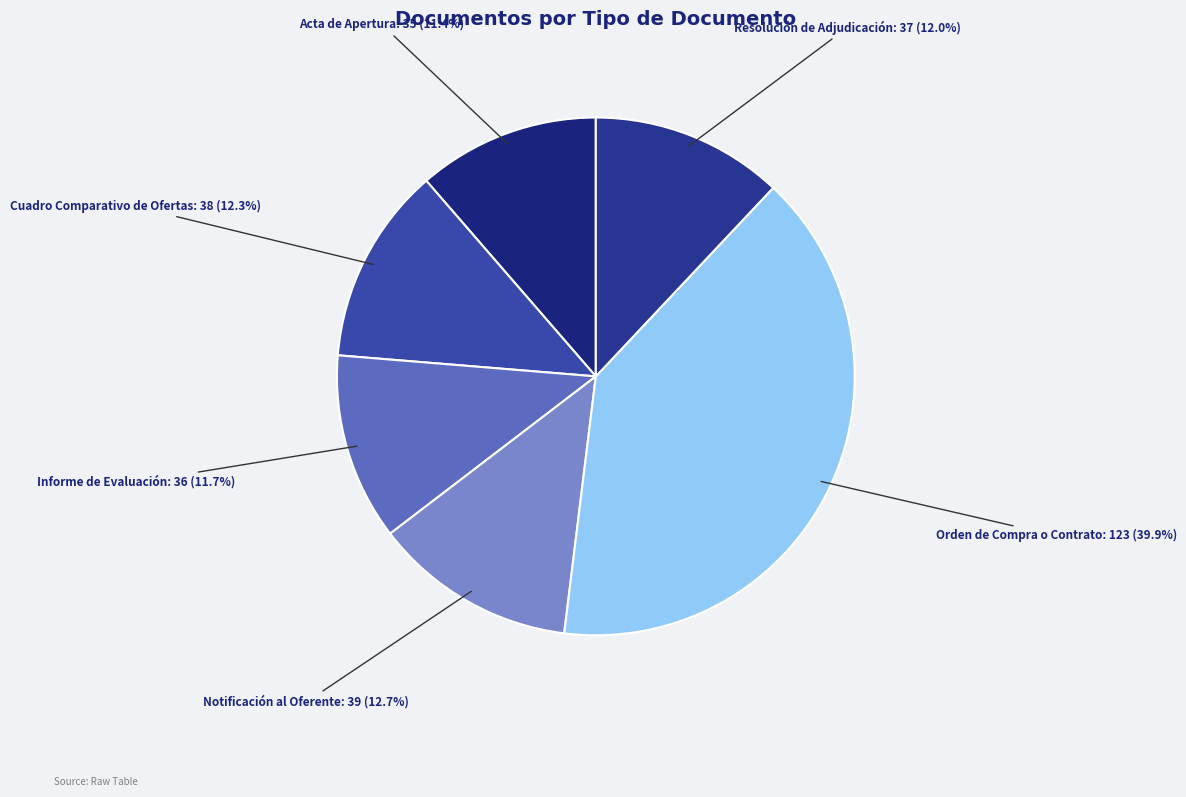

The Resolución de Adjudicación slice represents 26% of the pie. True or false?

False